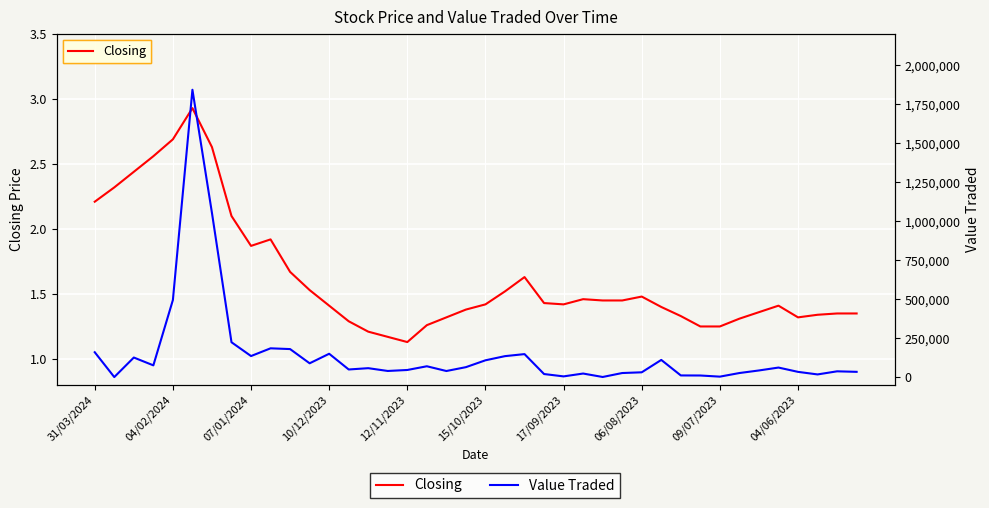

How many lines are shown in the chart?

2